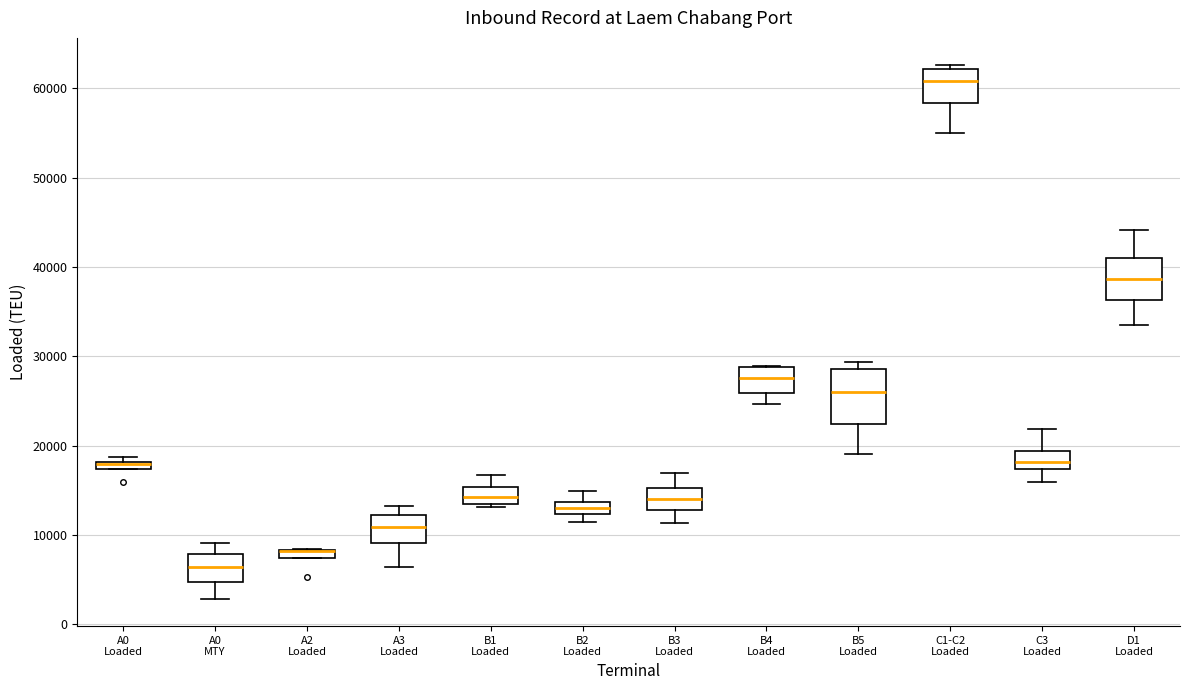

Comparing the boxes themselves (not the whiskers), which one is the tallest?

B5 Loaded